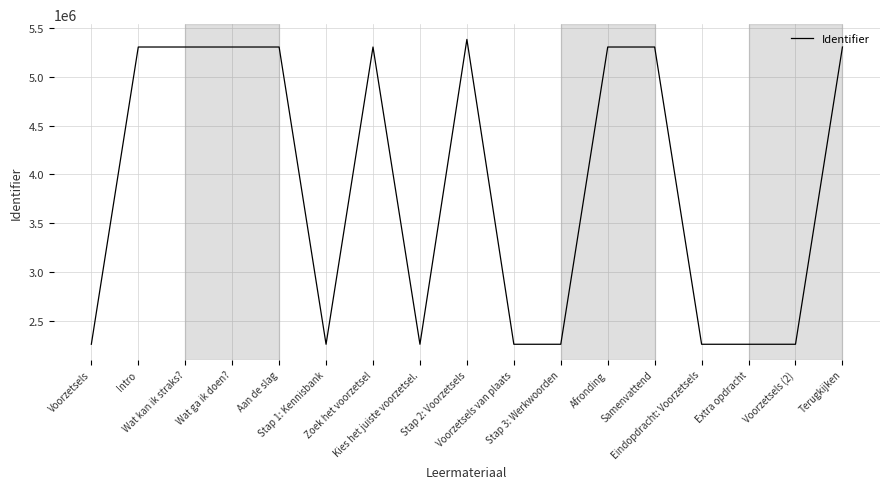

What is the change in value from Stap 2: Voorzetsels to Eindopdracht: Voorzetsels?

-3124632